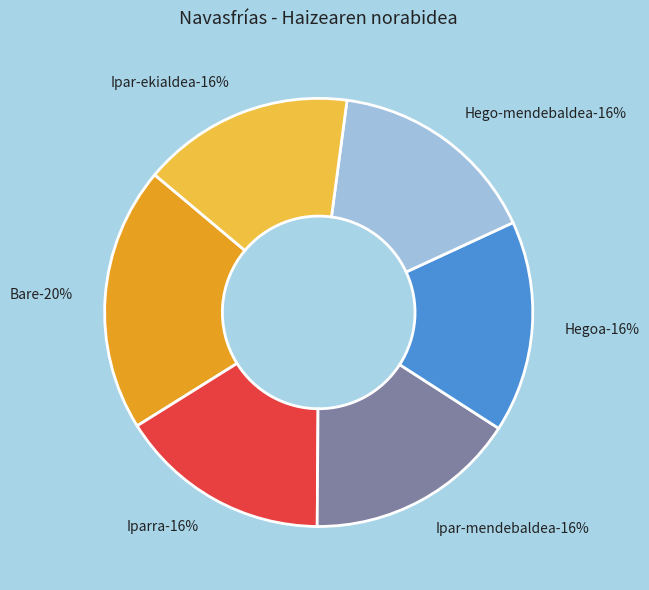

Rank the categories by value from lowest to highest.

Iparra, Ipar-mendebaldea, Hegoa, Hego-mendebaldea, Ipar-ekialdea, Bare